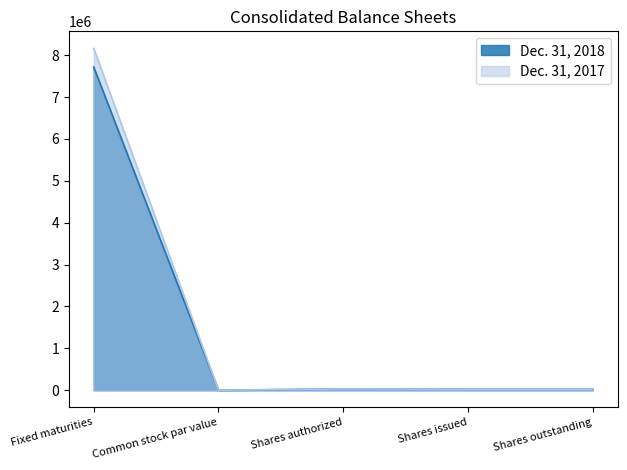

What is the lowest value of the Dec. 31, 2017 series?

100